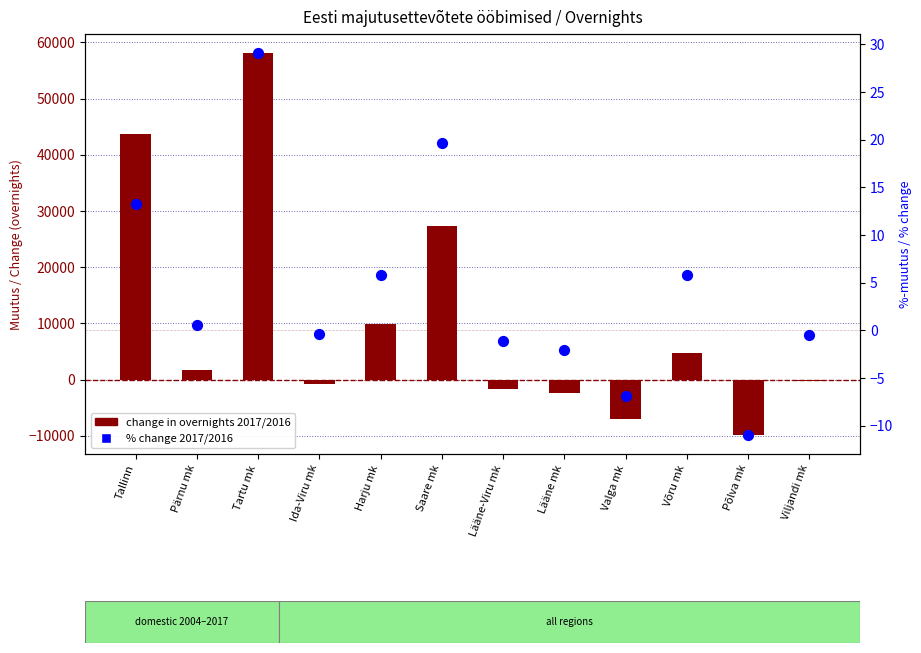

Which series contains the highest Y value?

change in overnights 2017/2016